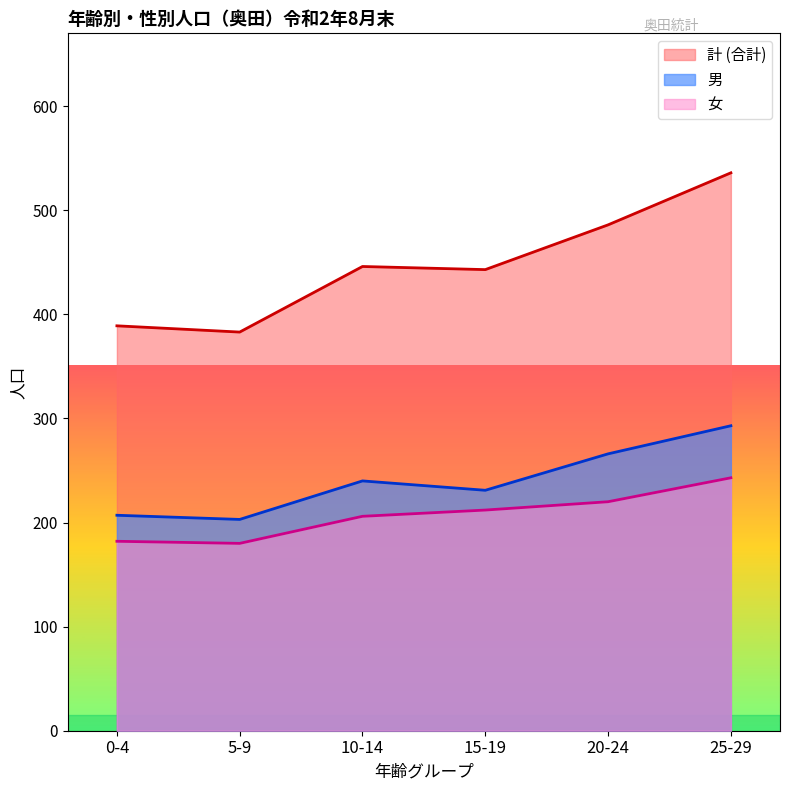

What is the spread (max minus min) of values at 20-24?

266